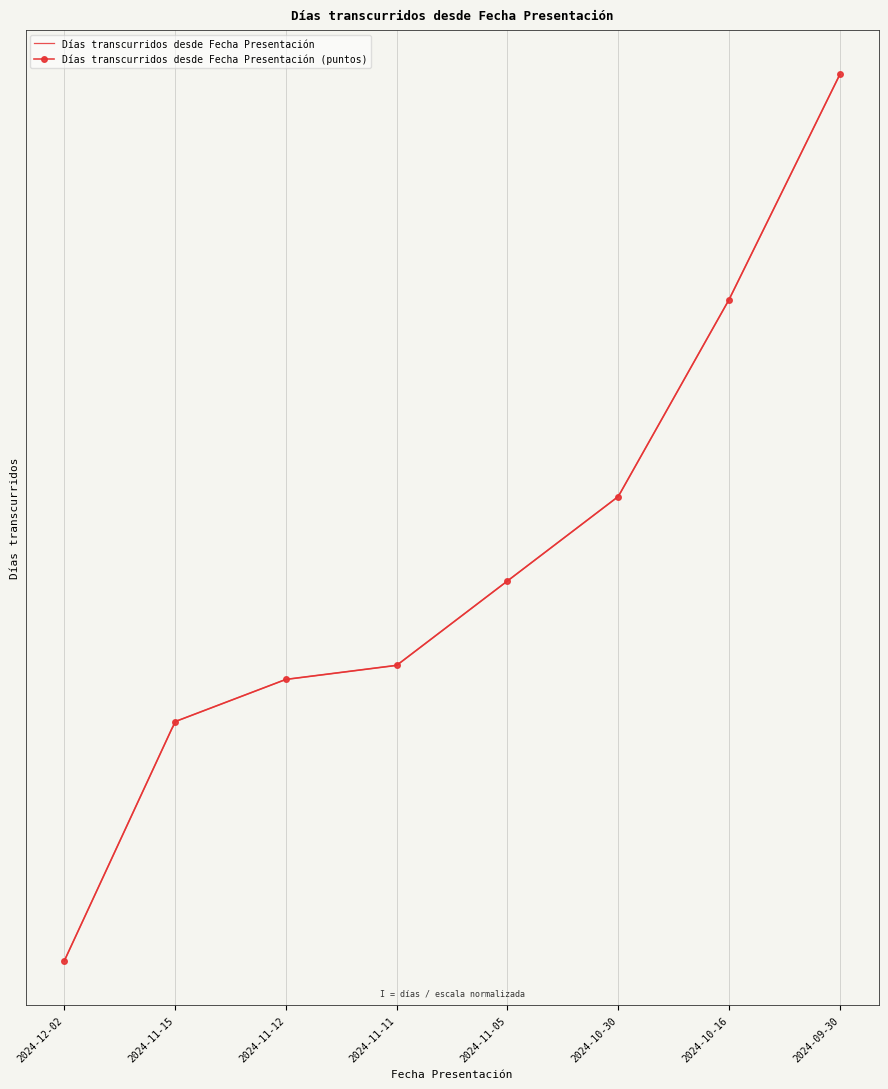

Rank the categories by value from highest to lowest.

2024-09-30, 2024-10-16, 2024-10-30, 2024-11-05, 2024-11-11, 2024-11-12, 2024-11-15, 2024-12-02